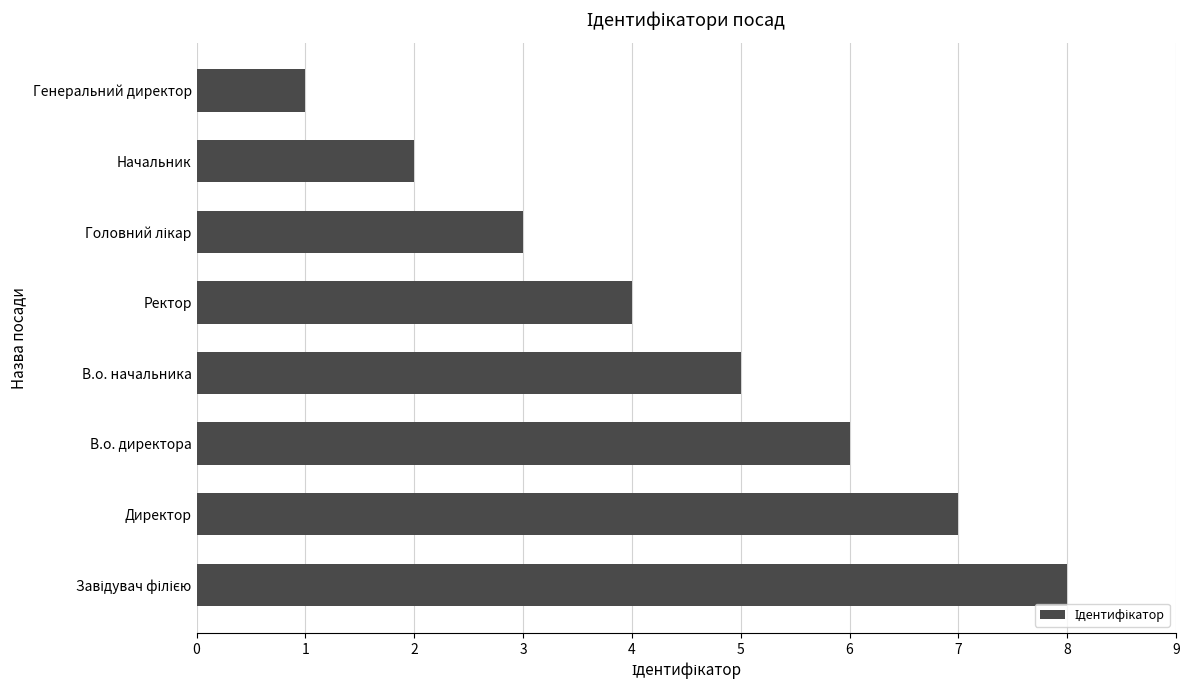

How many bars are there in total?

8